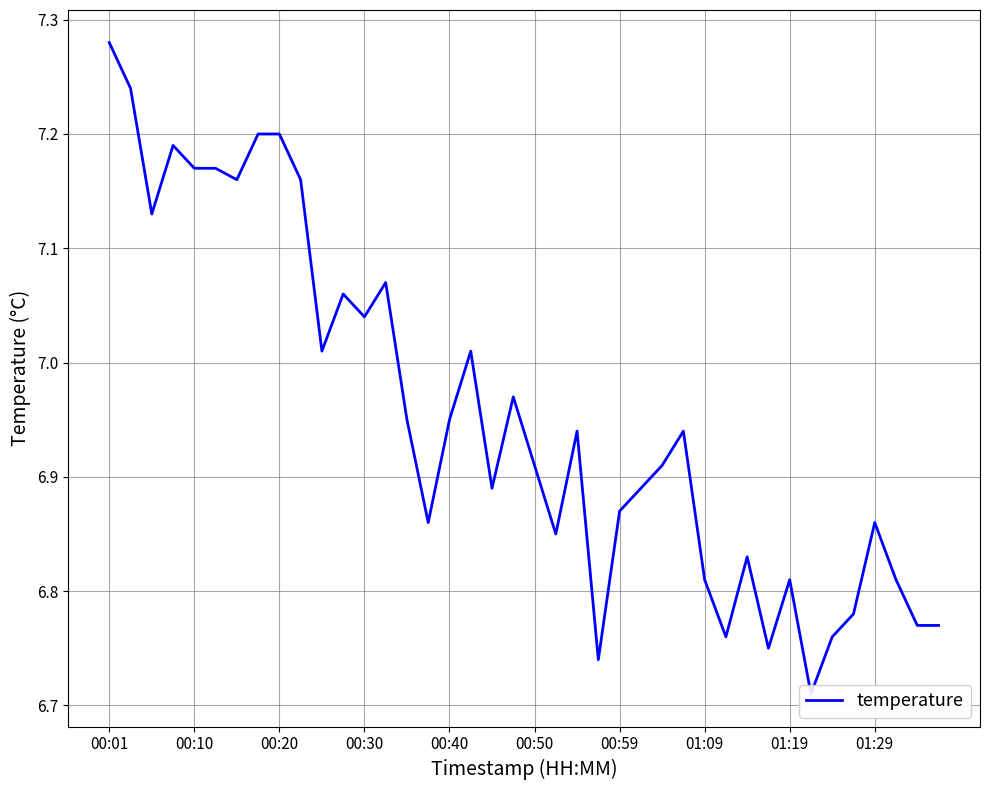

Which category has the highest value across all series?

00:01